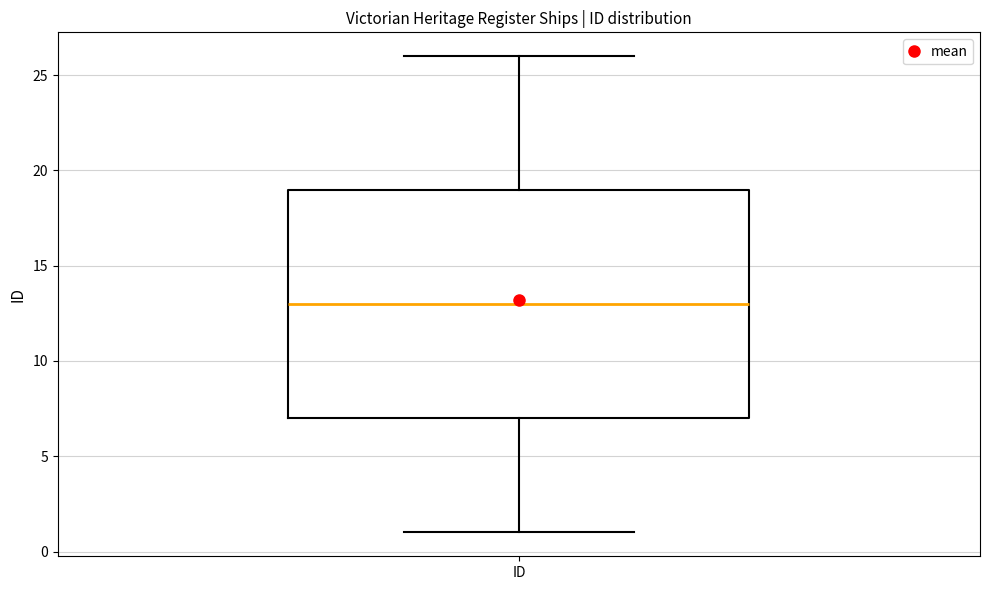

Where does the upper whisker of the box for ID end on the y-axis? The values are not printed on the chart, so give them approximately, as read against the axis.

26